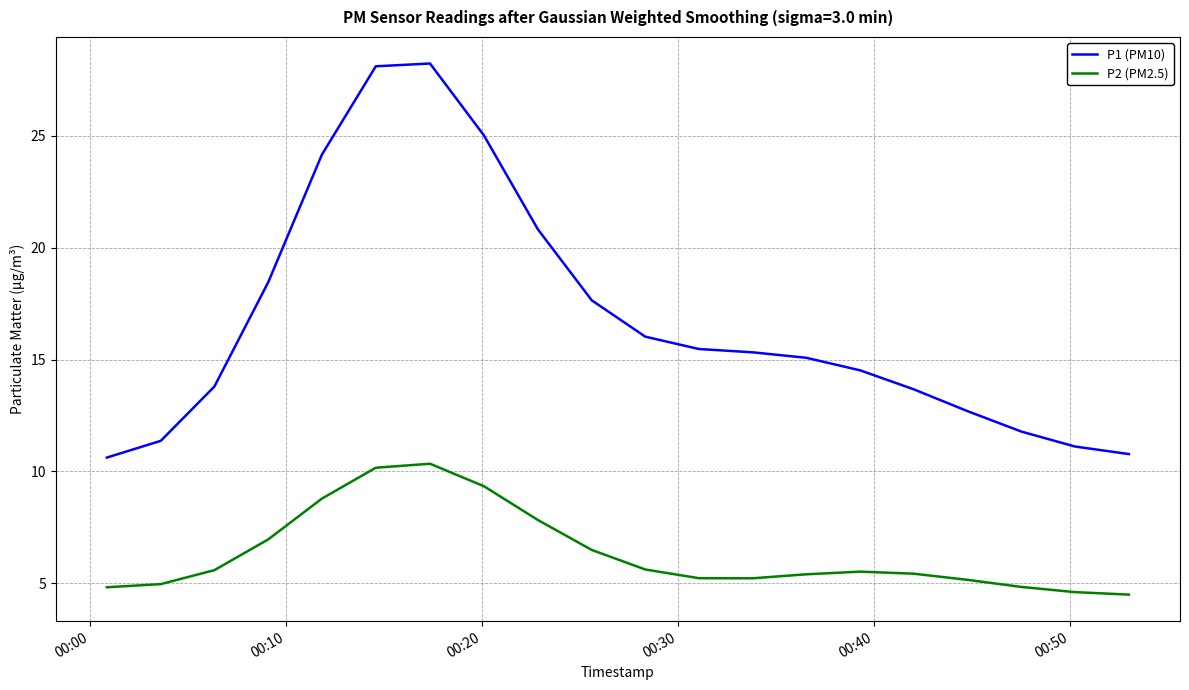

What is the maximum value shown in the chart?

28.2